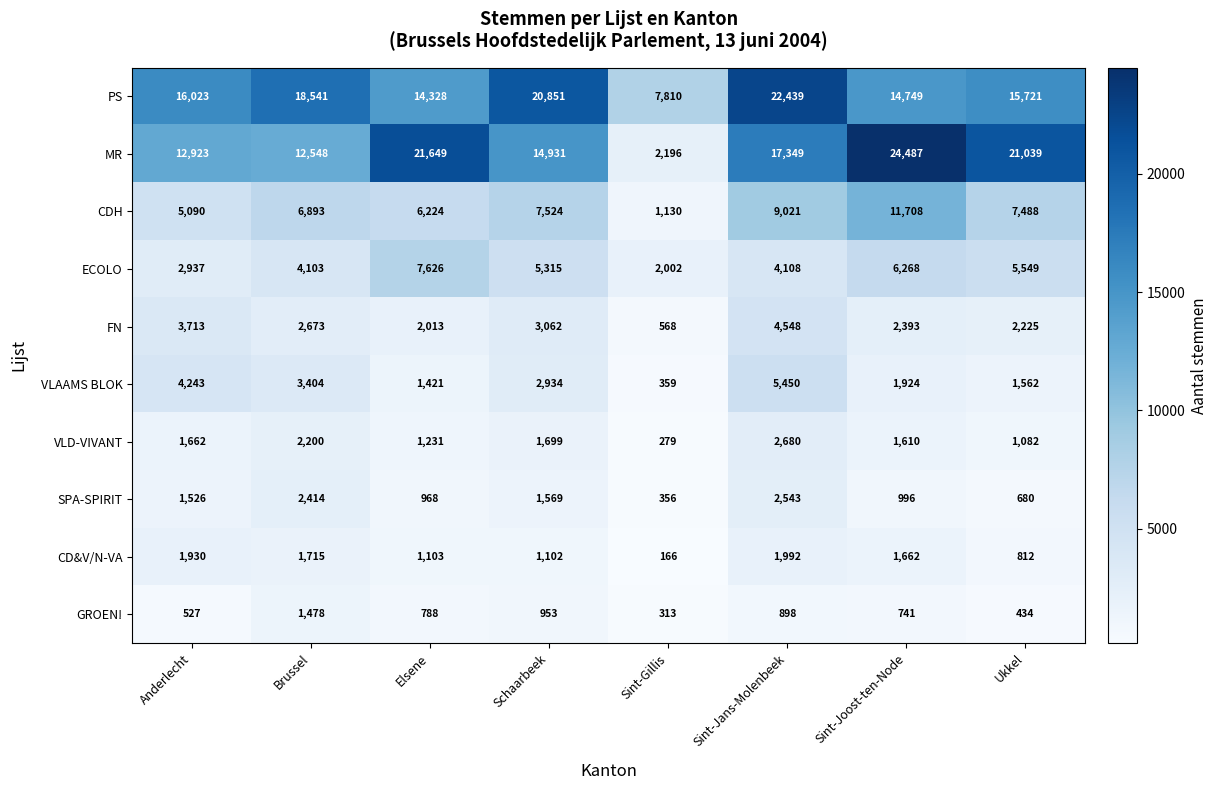

Which series has the largest total across all categories?

PS